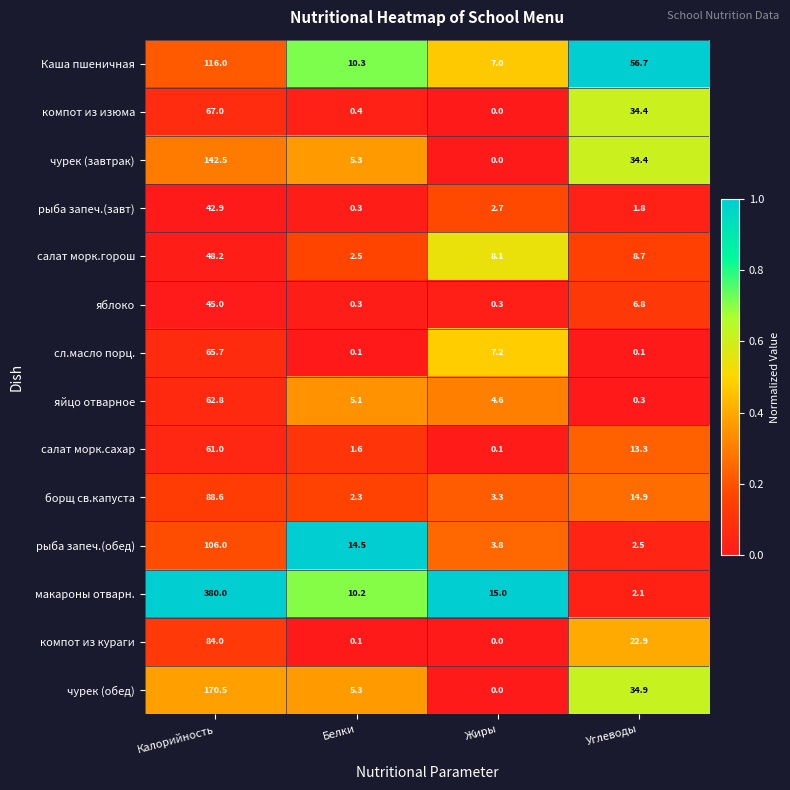

What is the total value across all series at Белки?

58.3